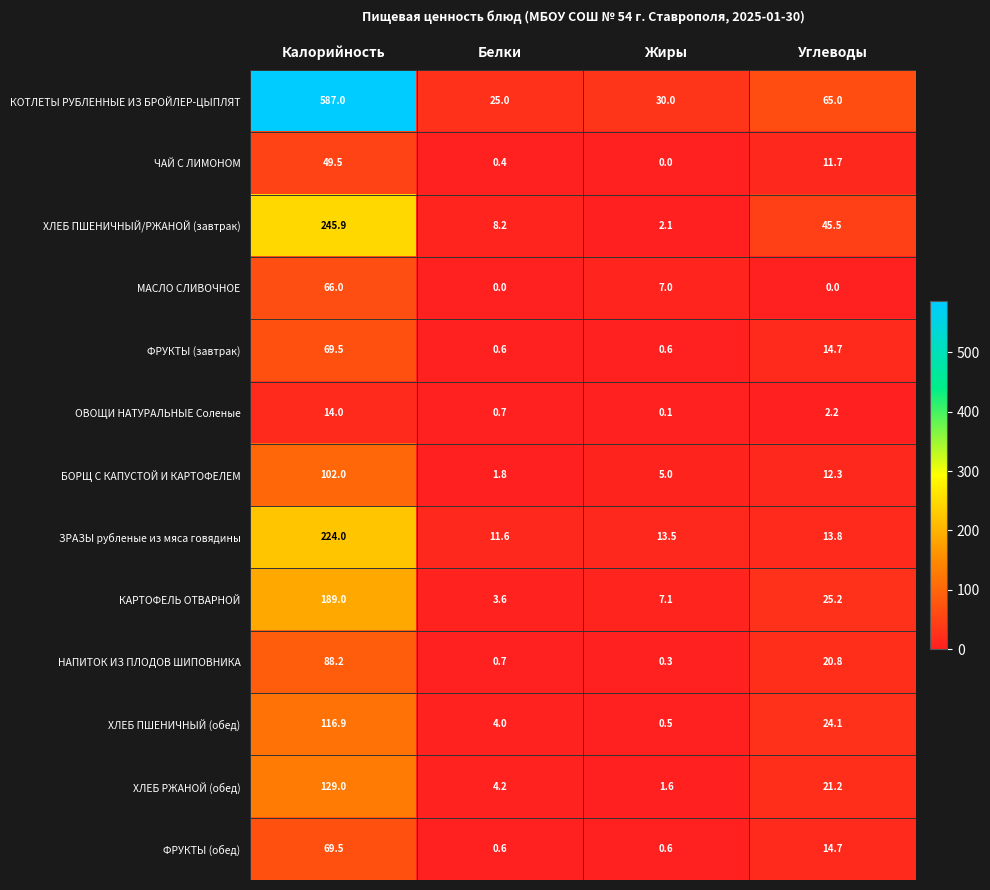

What is the difference between the maximum and minimum values in the ХЛЕБ ПШЕНИЧНЫЙ/РЖАНОЙ (завтрак) series?

243.8